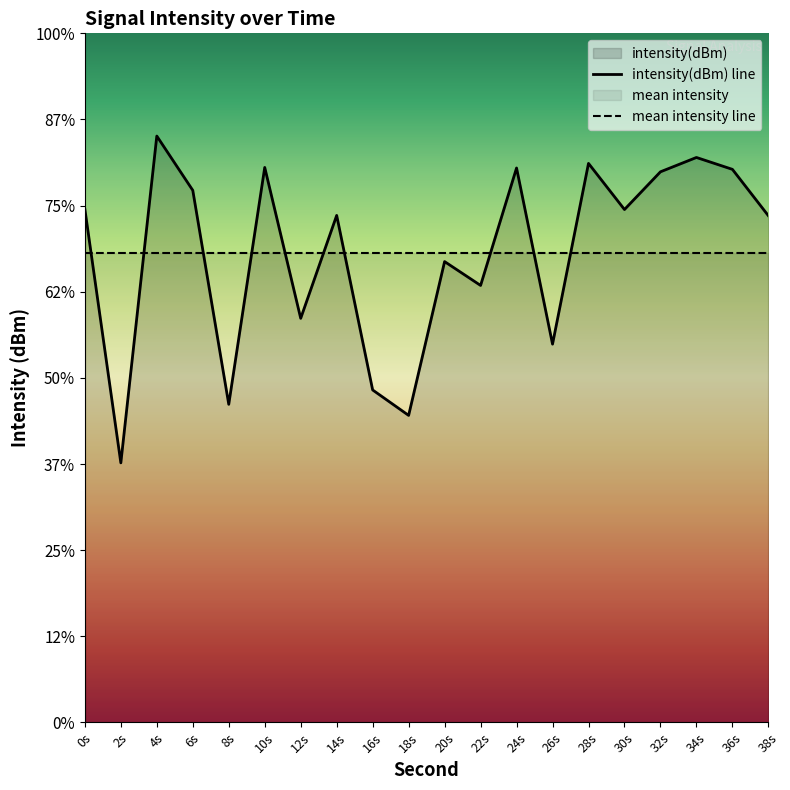

What is the value of the 5th point from the left?

-141.5